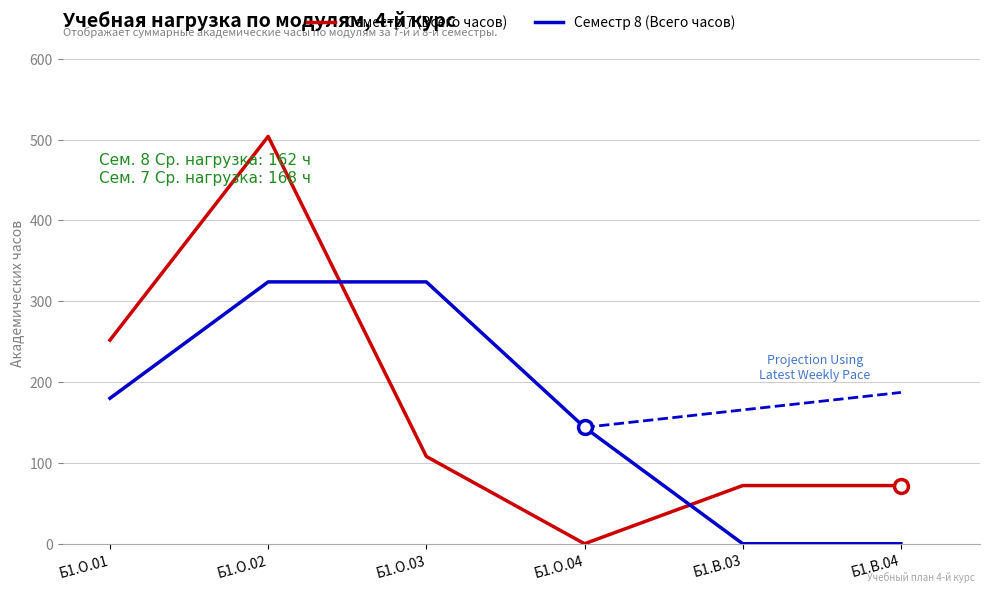

What is the total value across all series at Б1.О.03?

432